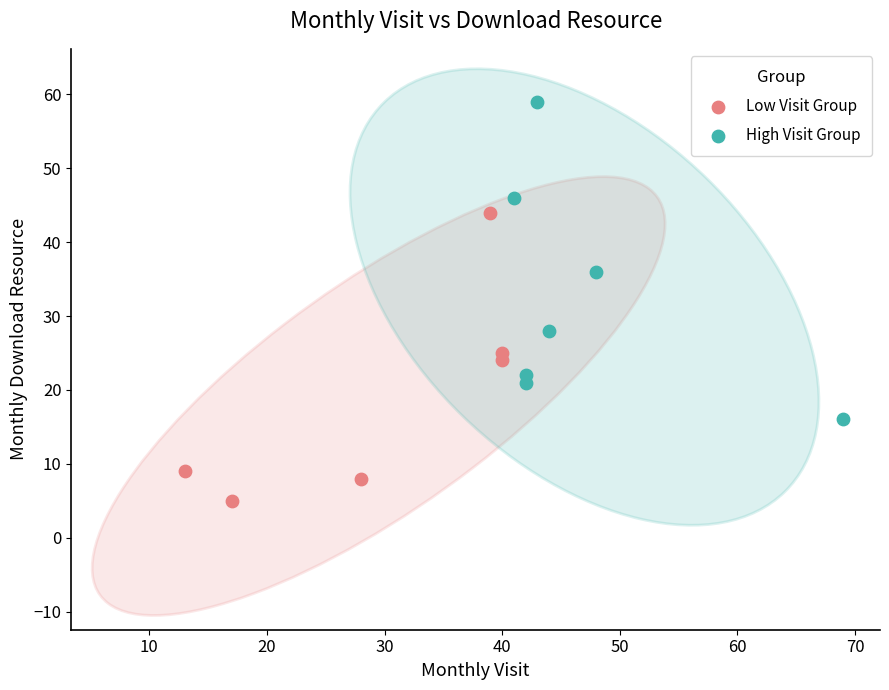

Which series has the largest Y range (max minus min)?

High Visit Group